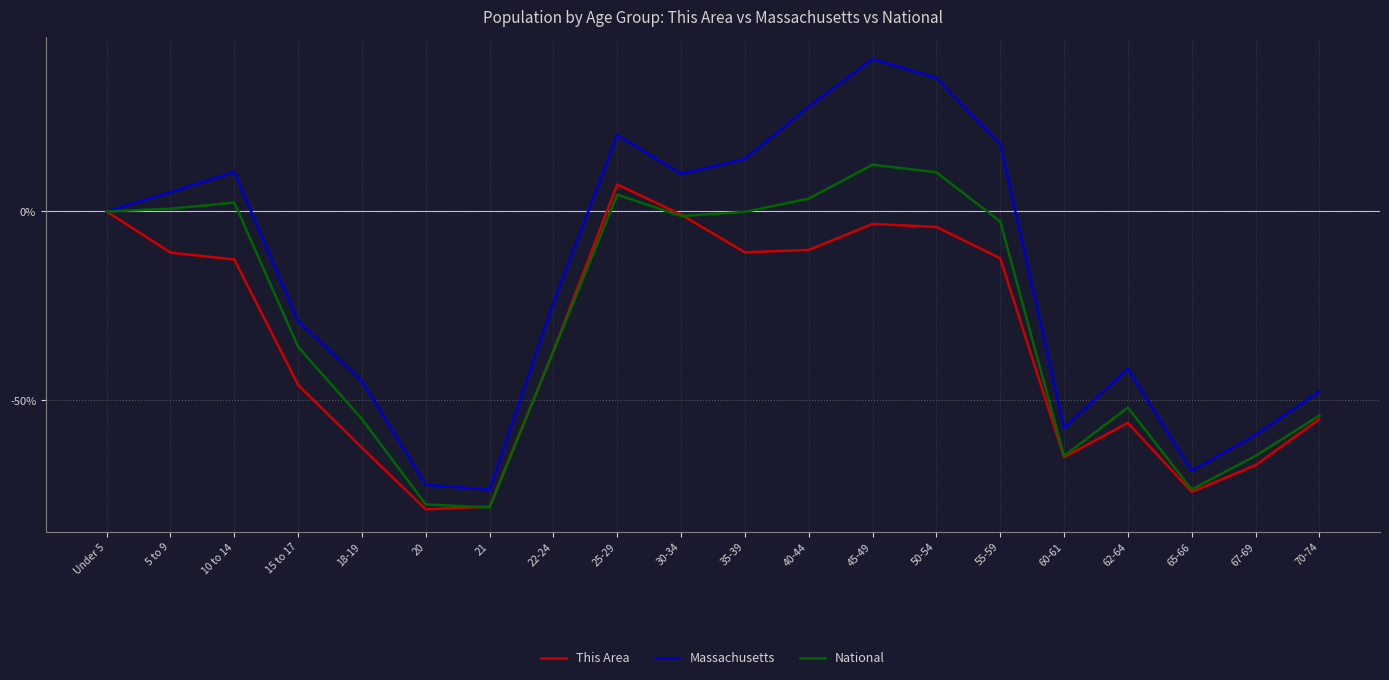

What is the difference between the maximum and minimum values in the Massachusetts series?

114.2